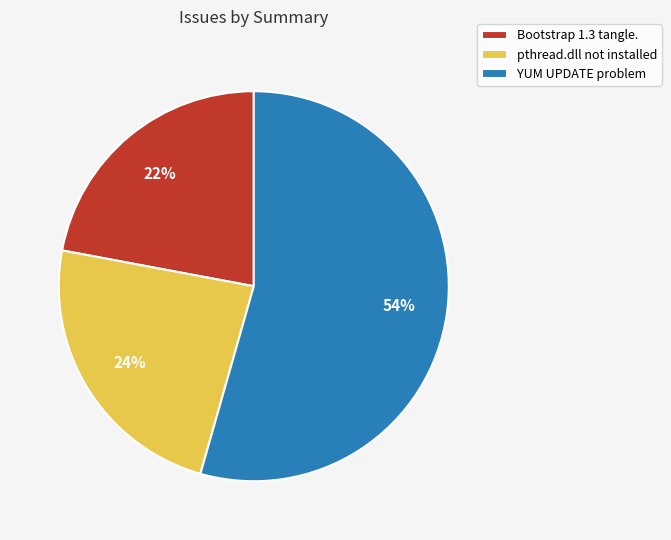

The pthread.dll not installed slice represents 24% of the pie. True or false?

True